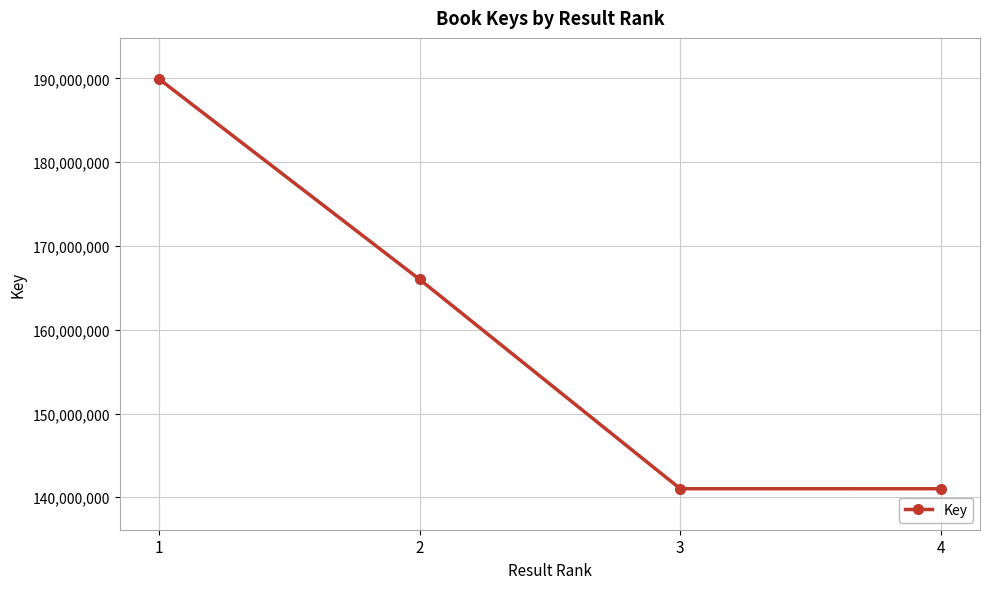

Which category has the highest value across all series?

1